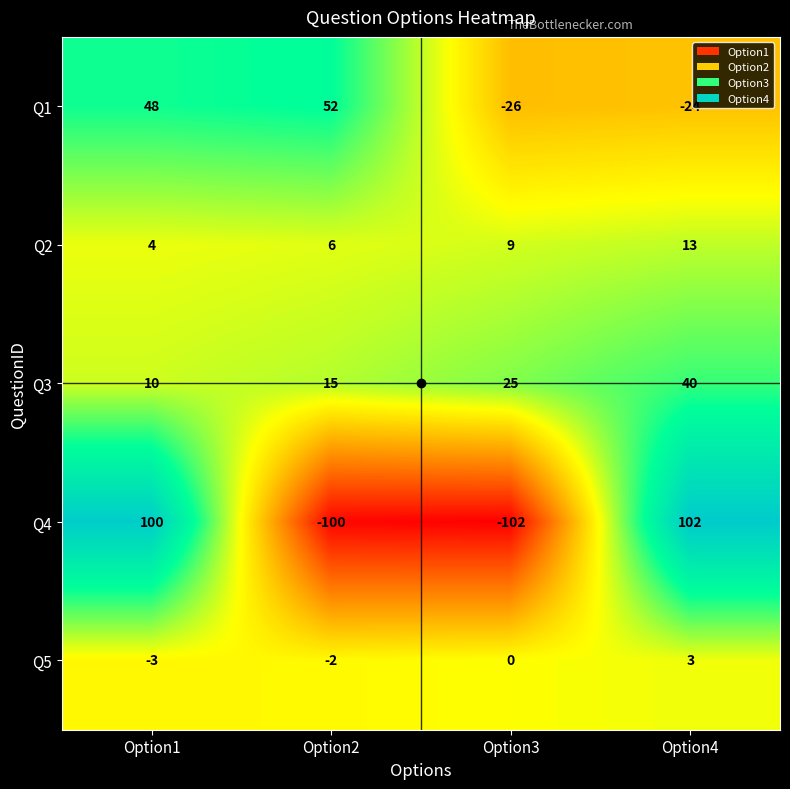

Which category has the highest value across all series?

Option4